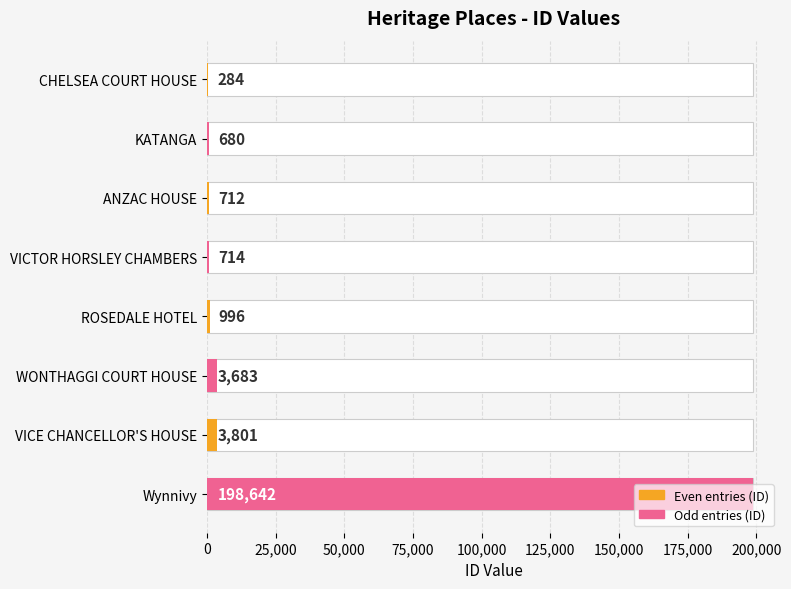

True or false: Even entries (ID) has a value of 479 at ANZAC HOUSE.

False